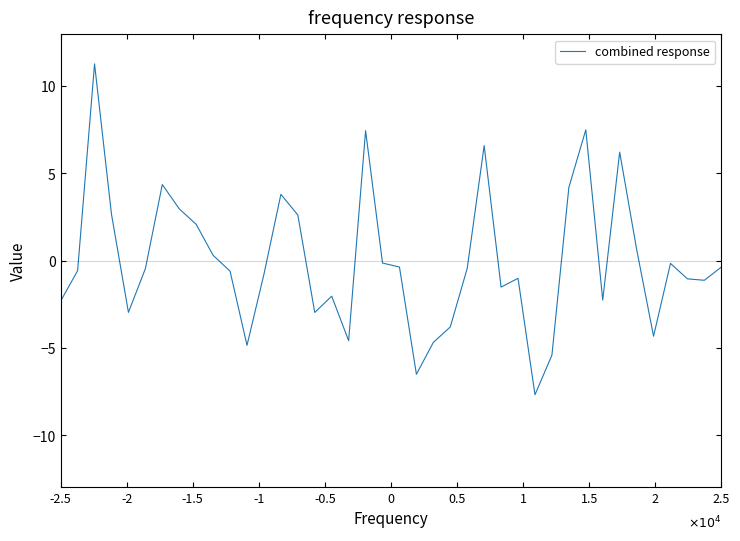

What is the greatest value displayed?

11.3